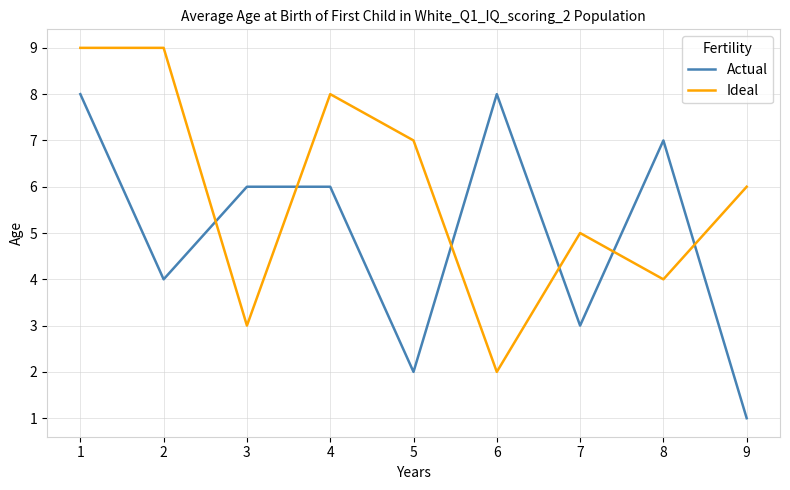

Which label corresponds to the smallest value in the chart?

9